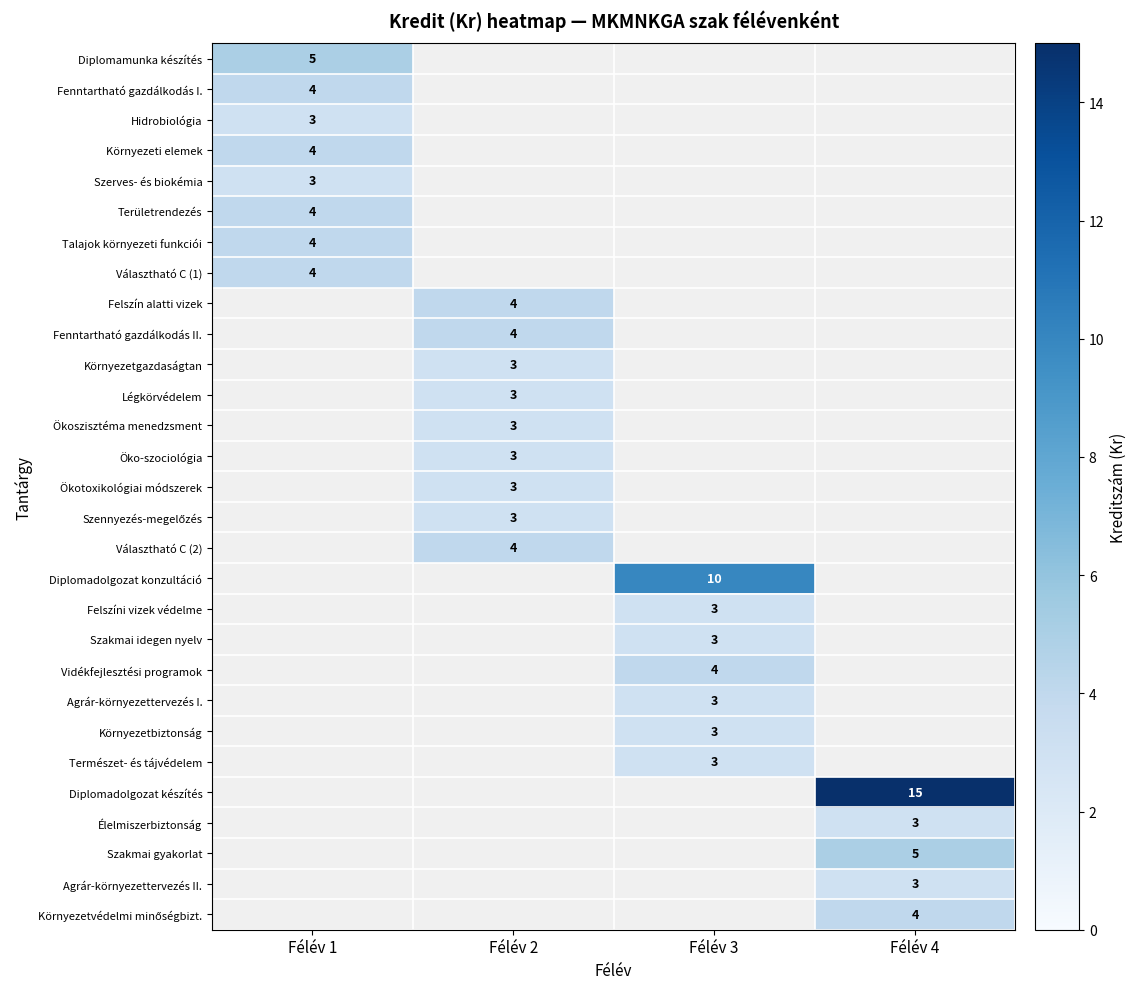

The Hidrobiológia series shows 3 at Félév 1. True or false?

True